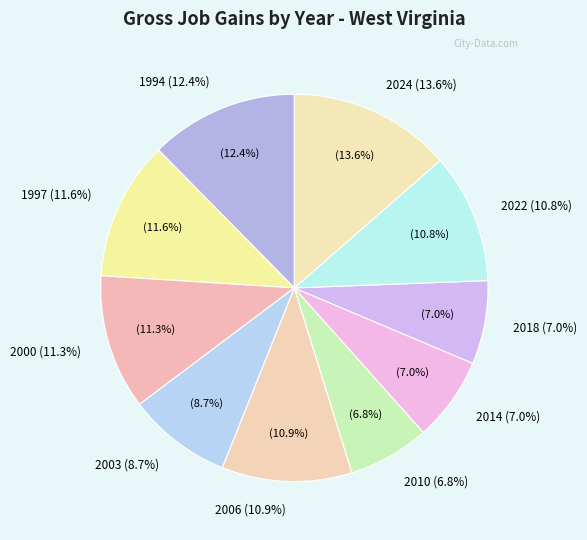

To the nearest percent, what portion does 2024 represent?

14%